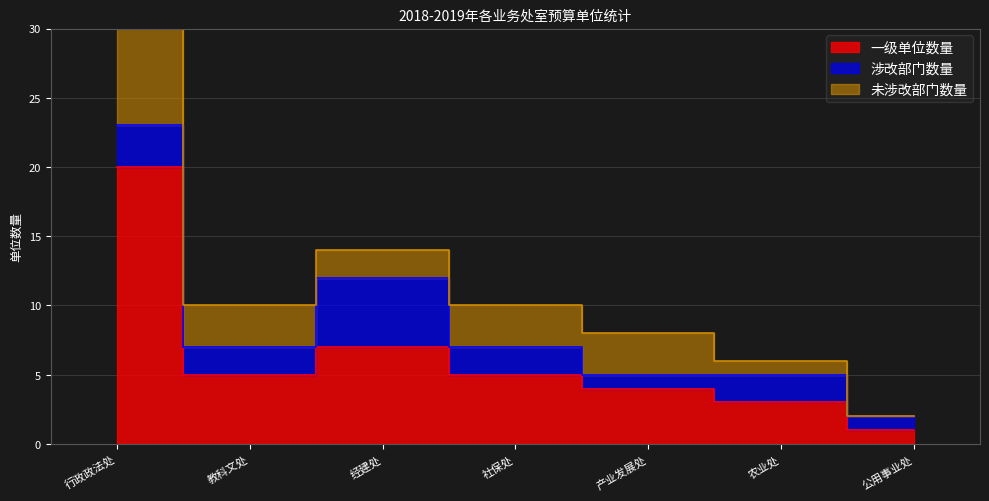

What is the sum of the 一级单位数量 values at 社保处 and 产业发展处?

9